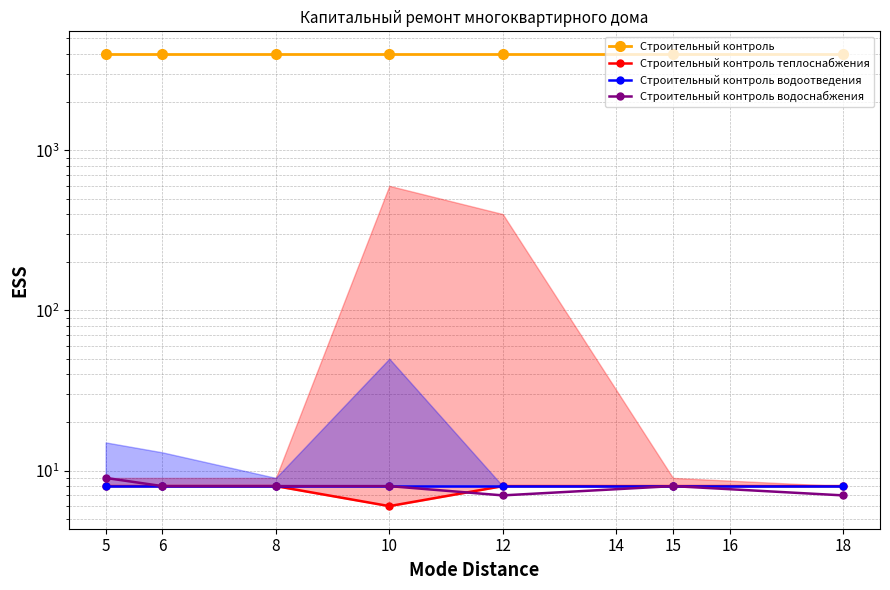

Count the Строительный контроль теплоснабжения values in the range 8 to 9.

6